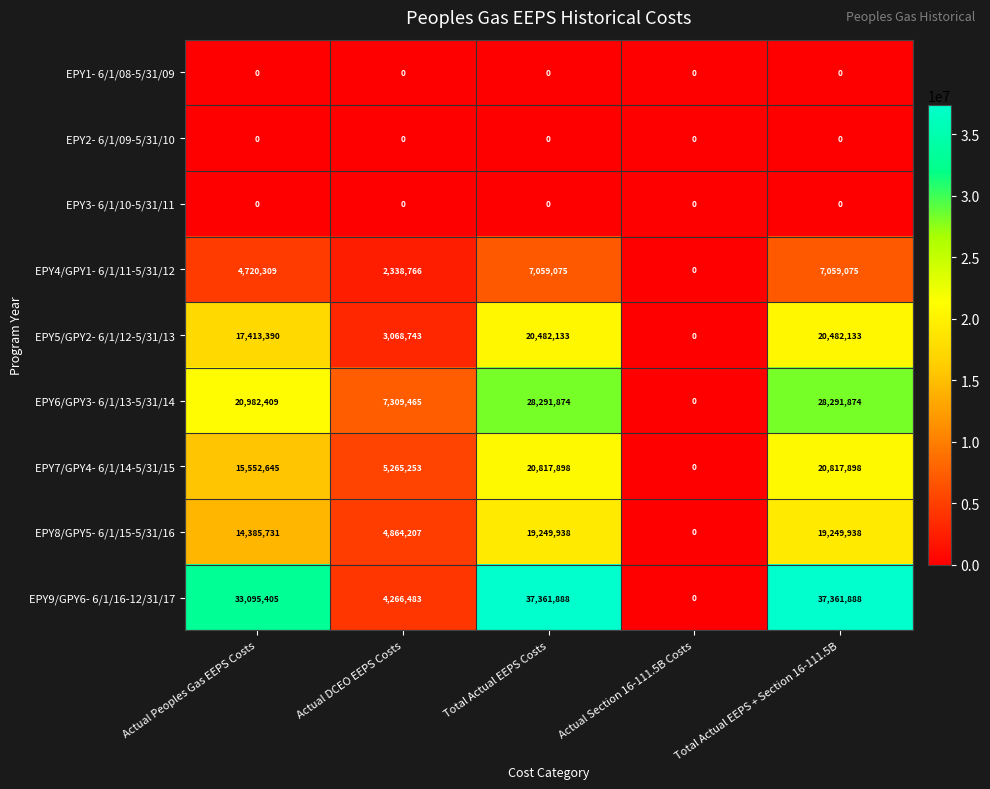

How many EPY5/GPY2- 6/1/12-5/31/13 values are between 3068743 and 20482133?

4